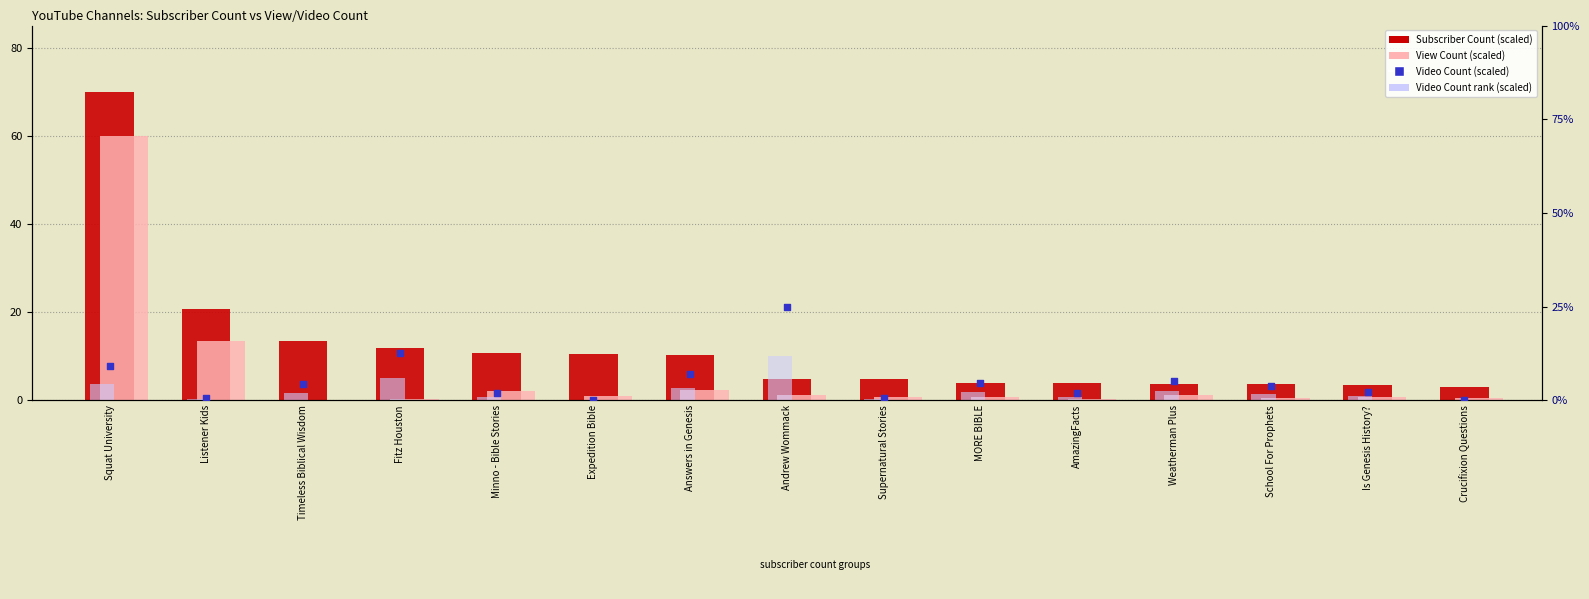

At which category is the sum across all series the highest?

Squat University